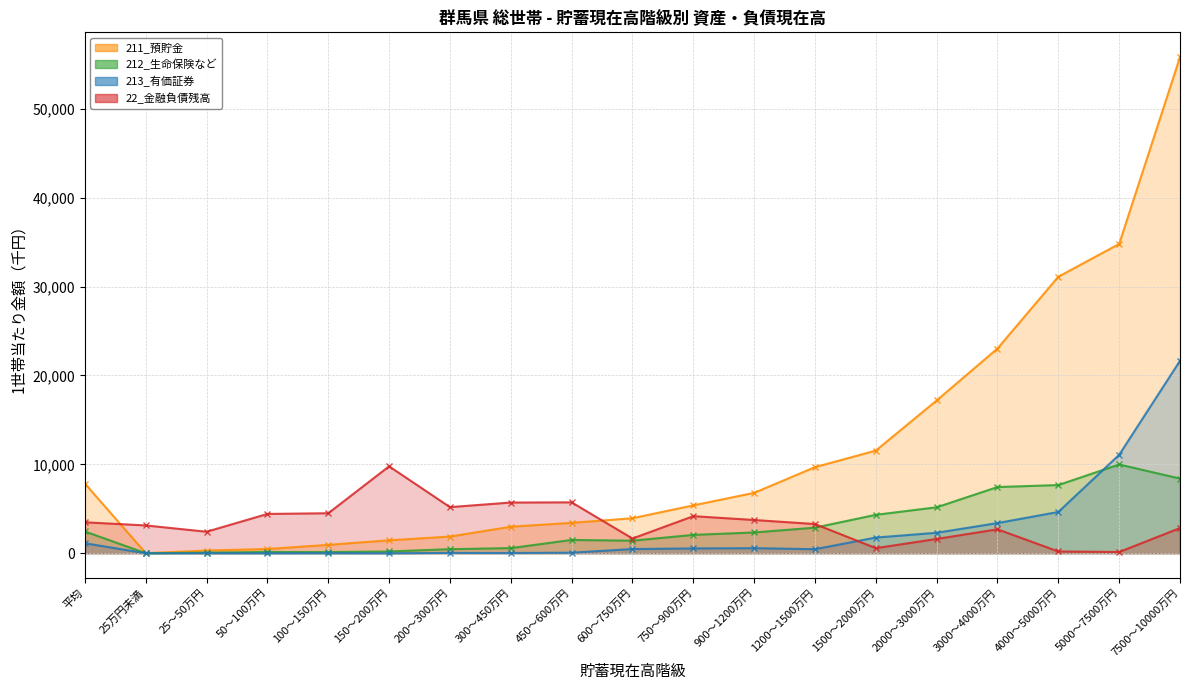

What is the highest value of the 22_金融負債残高 series?

9779